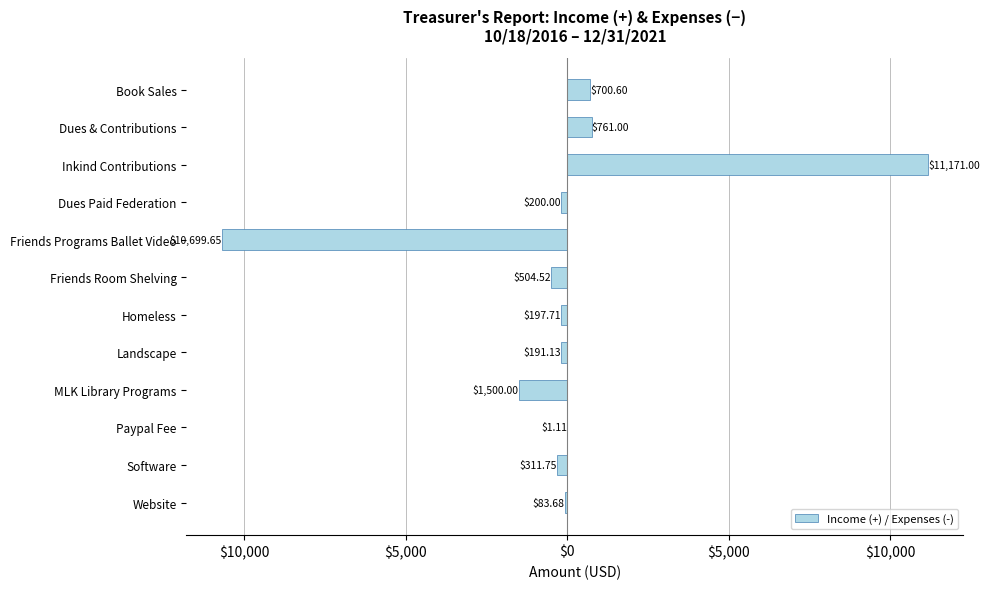

Does the chart contain stacked bars?

No